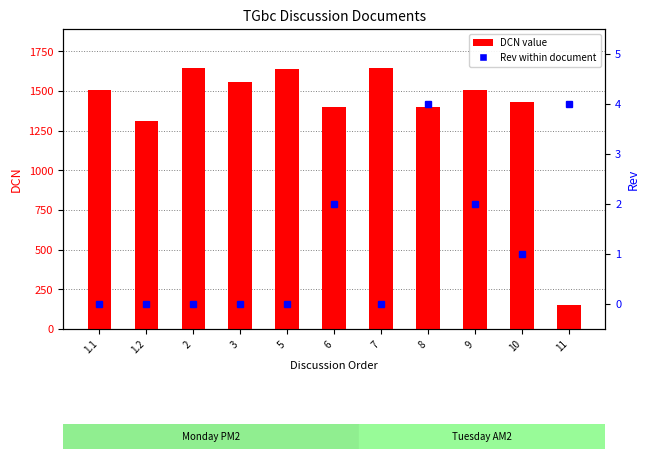

How many groups of bars are there?

11